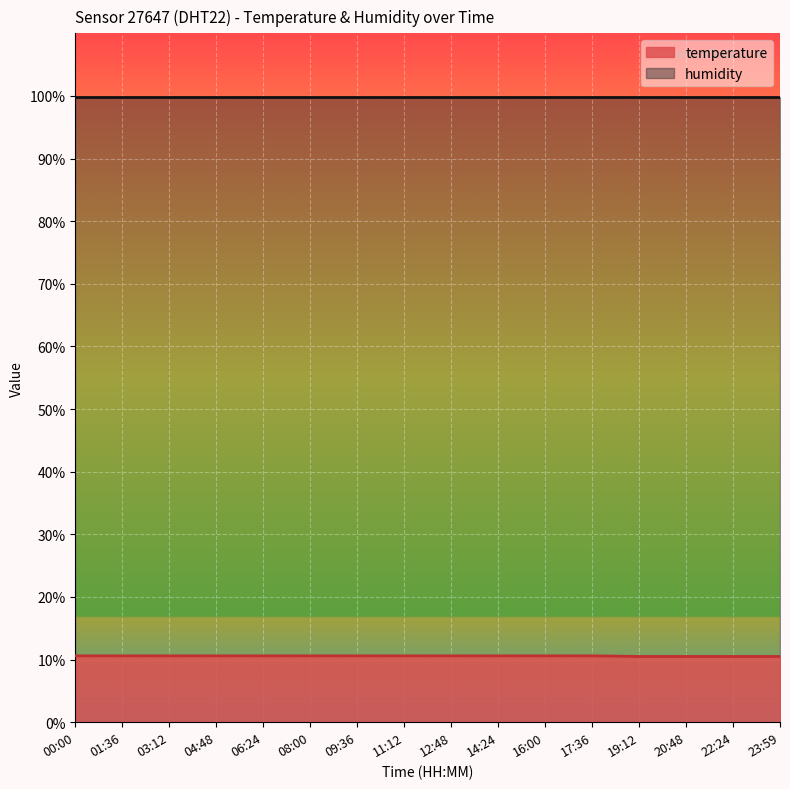

At which category does the chart reach its minimum across all series?

19:12